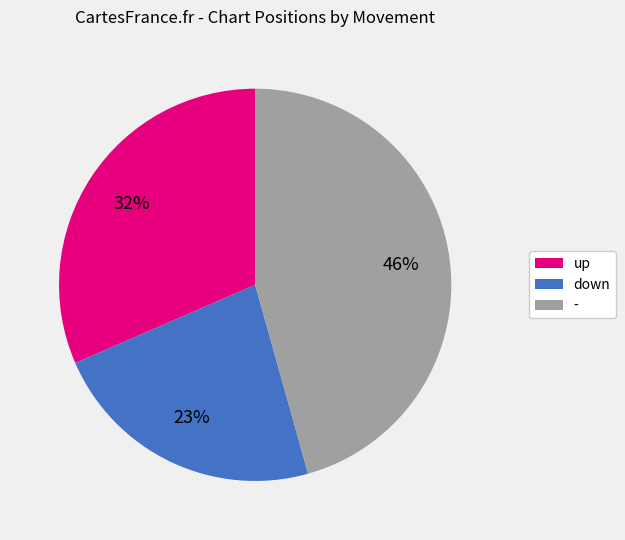

Which has a higher value, down or up?

up